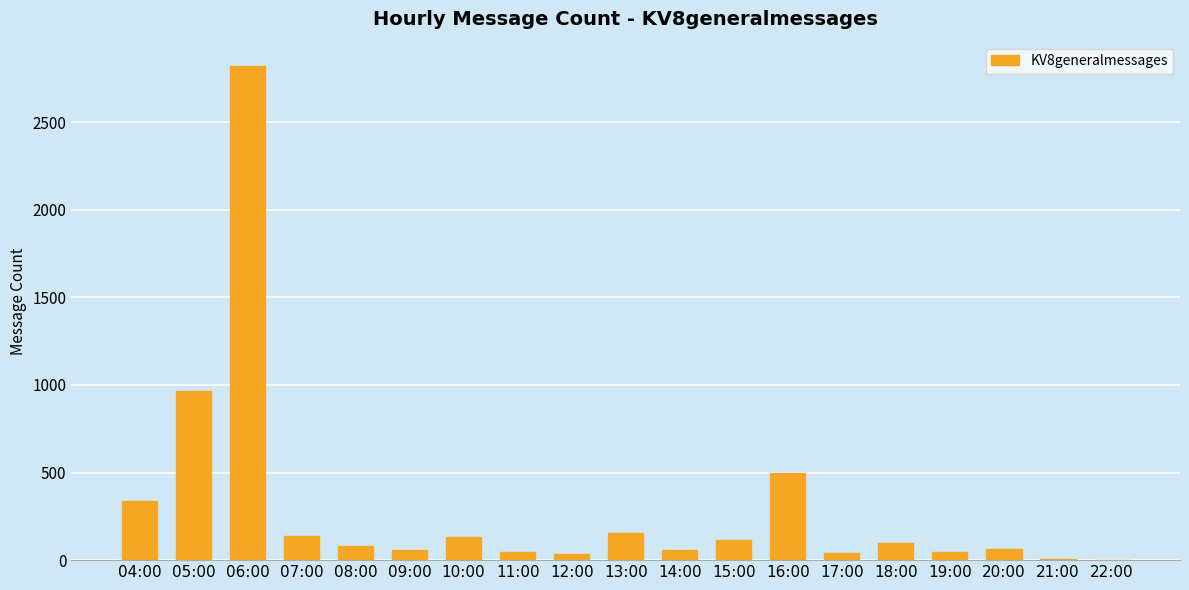

Does the chart contain stacked bars?

No